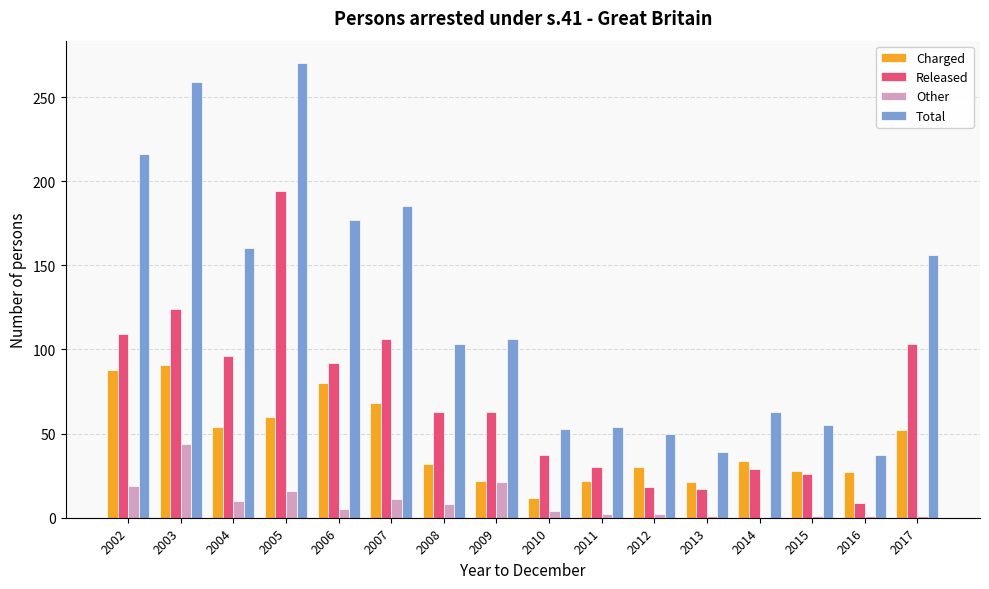

Which series has the largest range (max minus min)?

Total